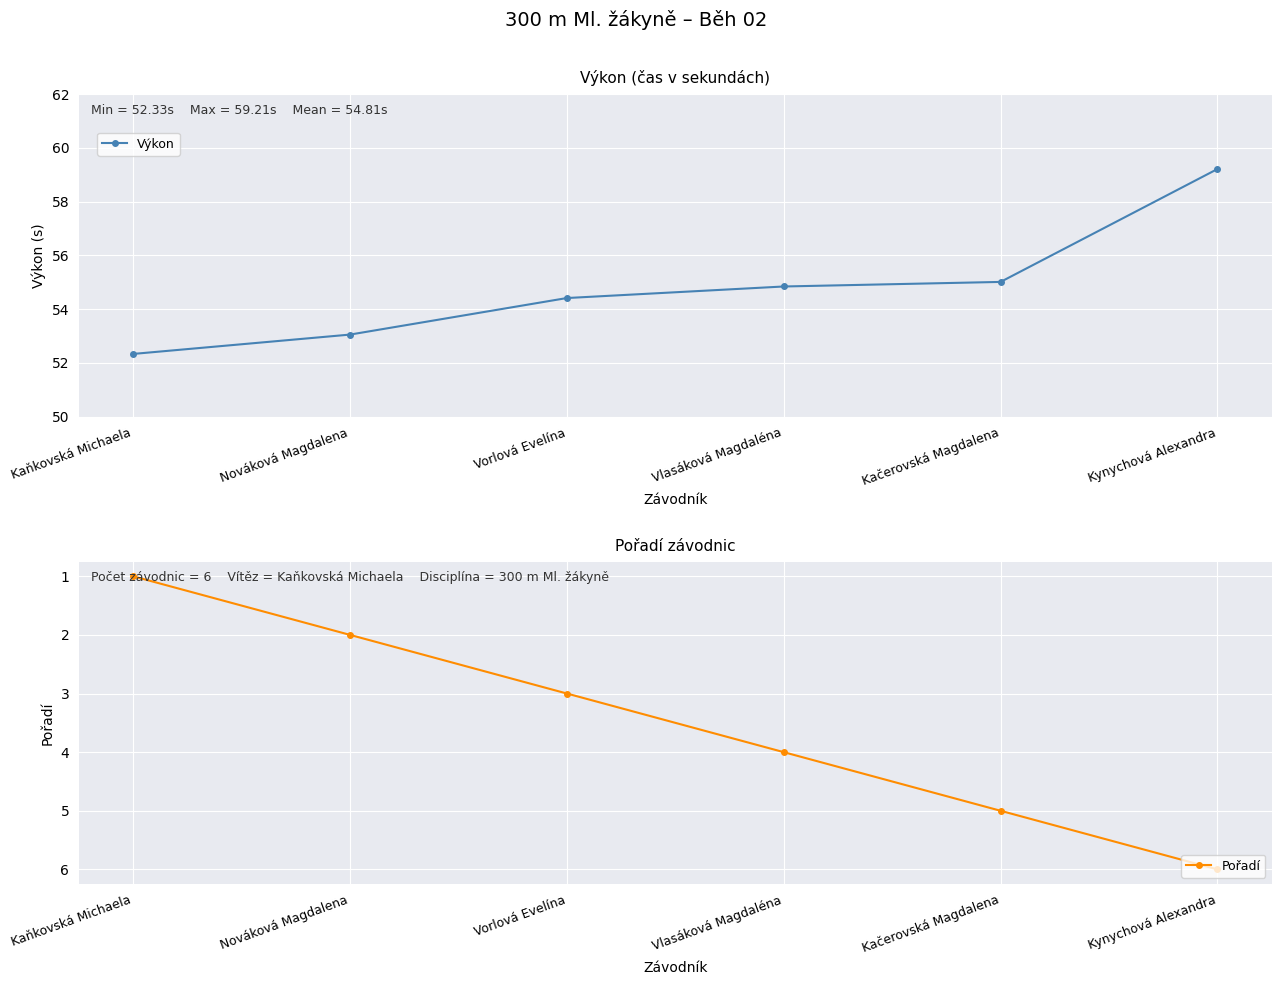

What is the label of the 5th point from the left?

Kačerovská Magdalena